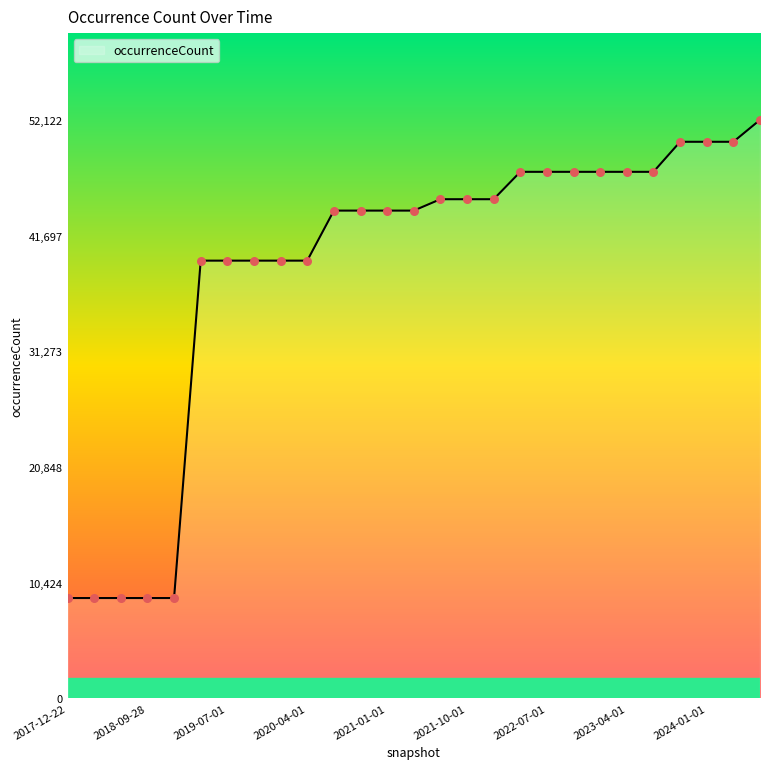

What is the minimum value shown in the chart?

9034